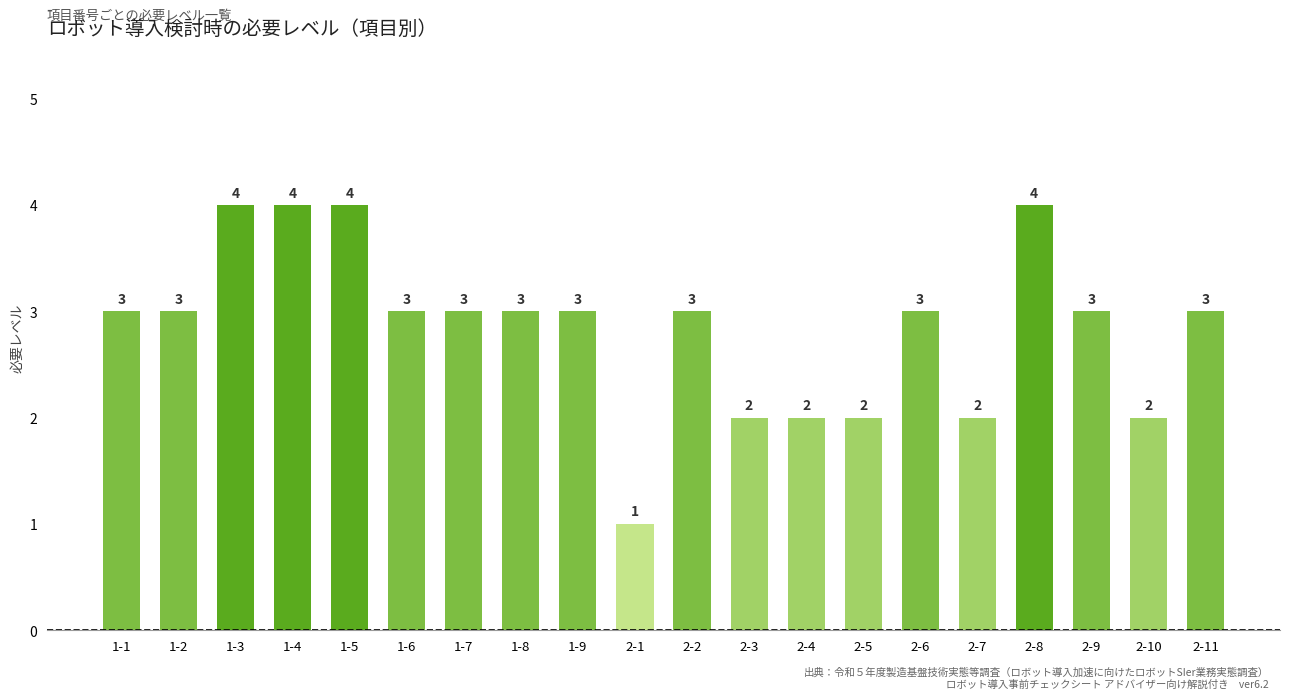

Are the bars grouped side by side (vs. stacked)?

No